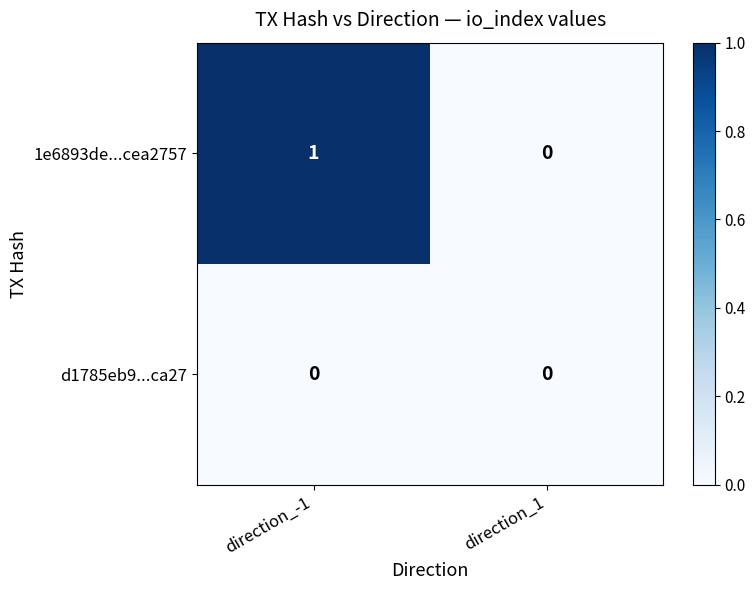

What is the greatest value displayed?

1